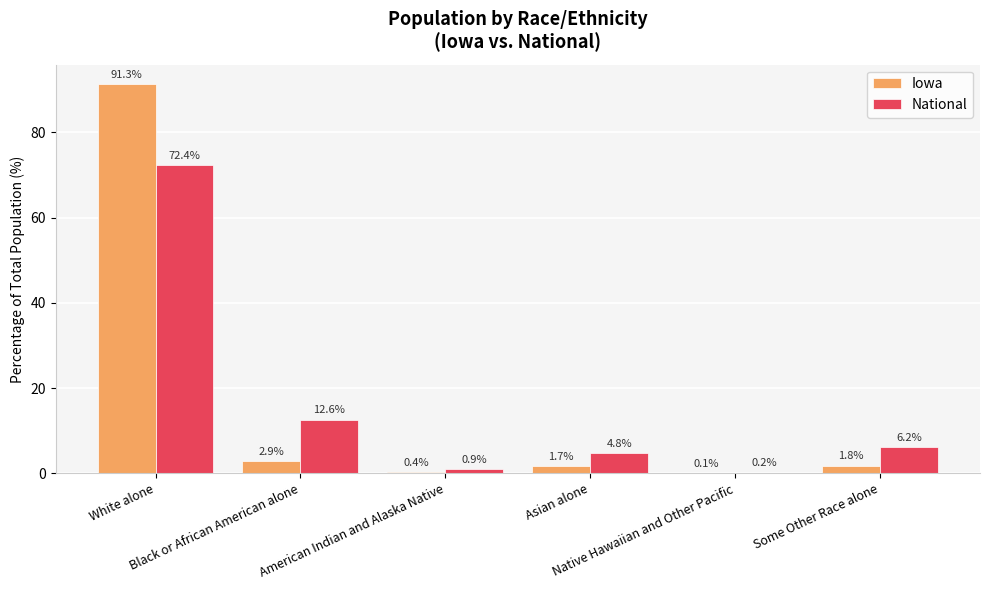

What is the spread (max minus min) of values at Asian alone?

3.0